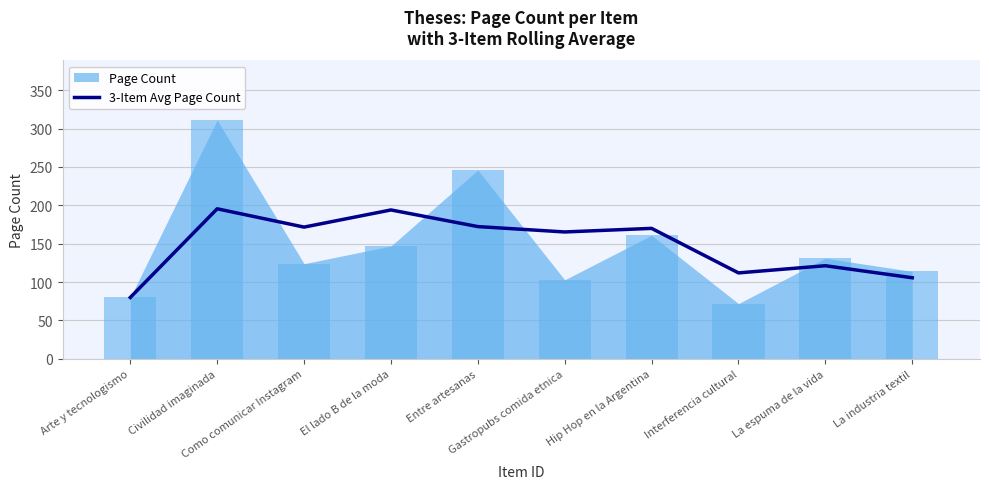

How many bars are there in total?

10